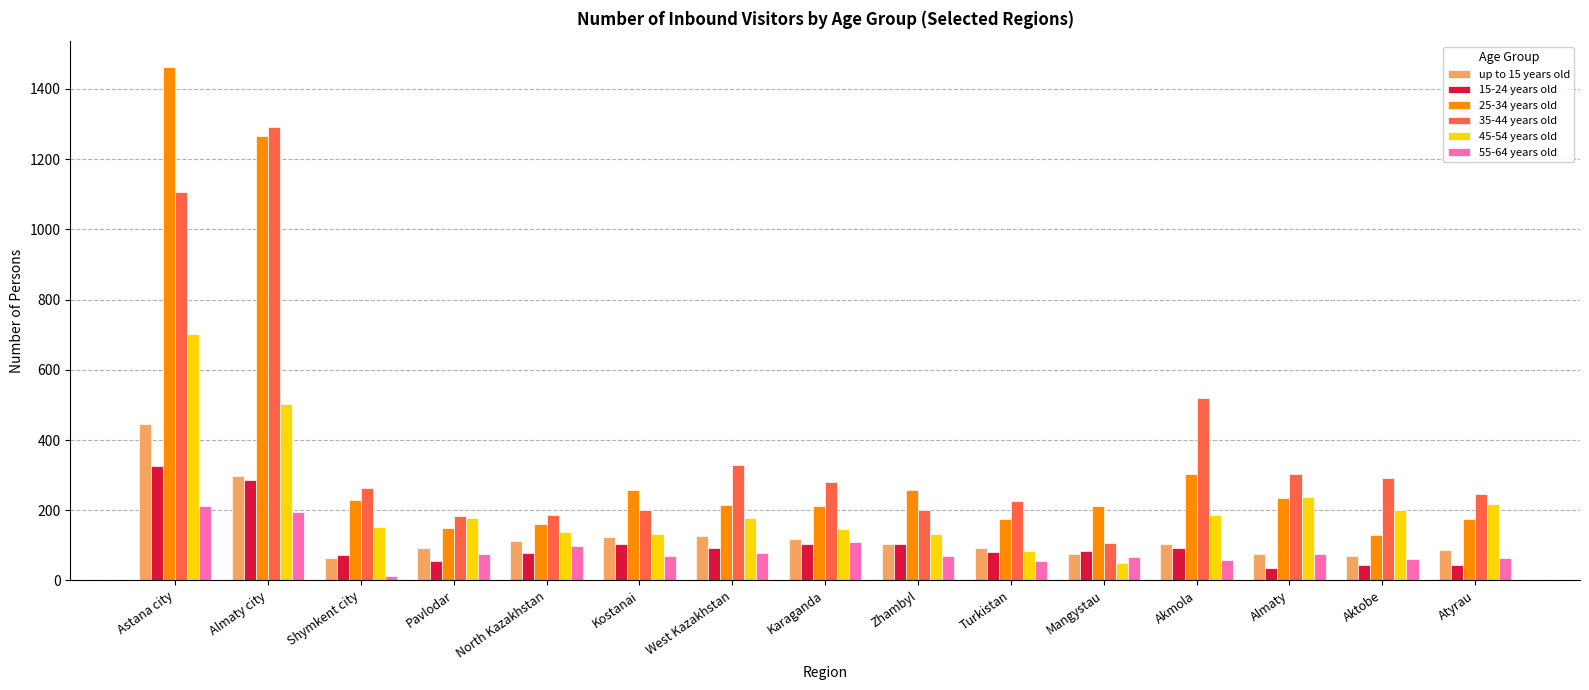

What is the value of the 15-24 years old bar at the 15th from the left?

43